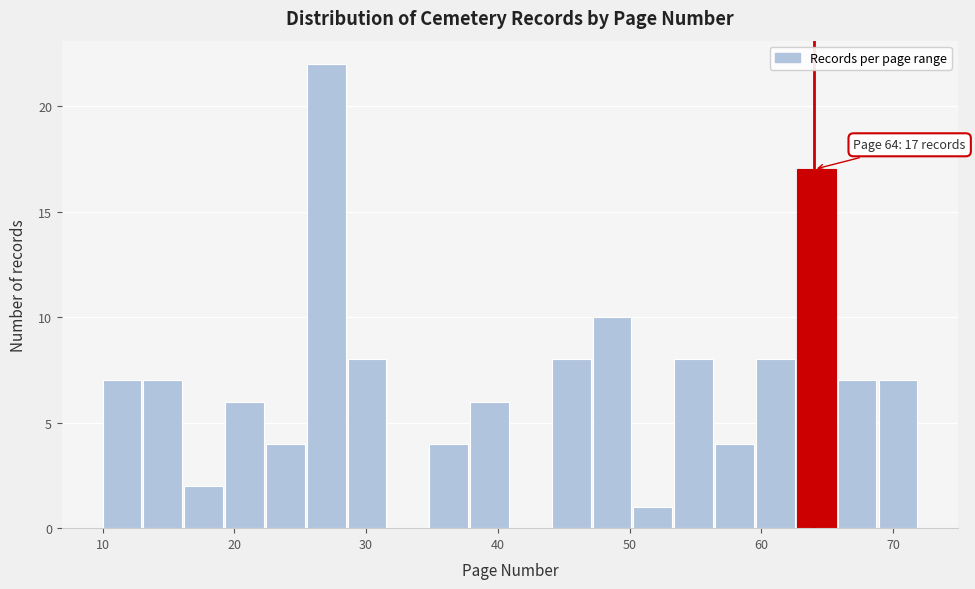

Around what value on the x-axis is the tallest bar? Give the approximate position of its centre, as read against the axis.

27